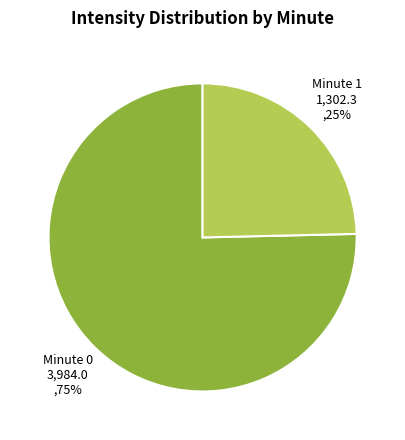

How many segments does this pie chart have?

2